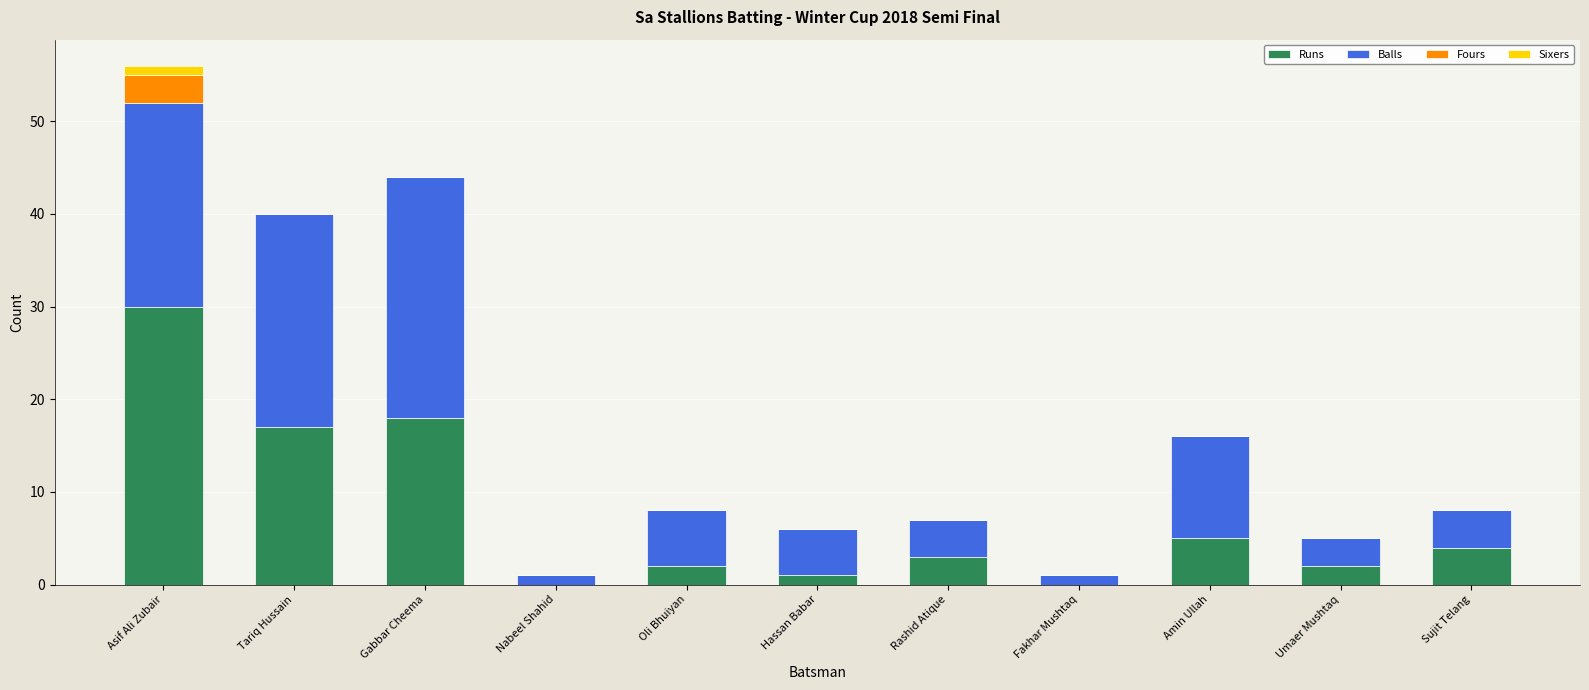

The value of Runs at Asif Ali Zubair is 30. True or false?

True